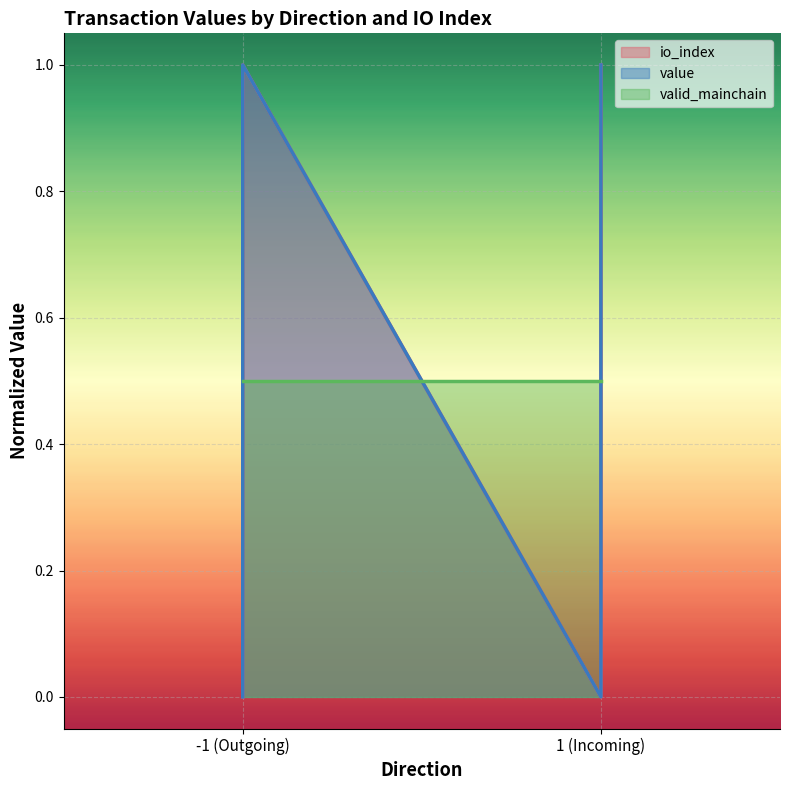

The value series shows 1 at 1 (Incoming). True or false?

False